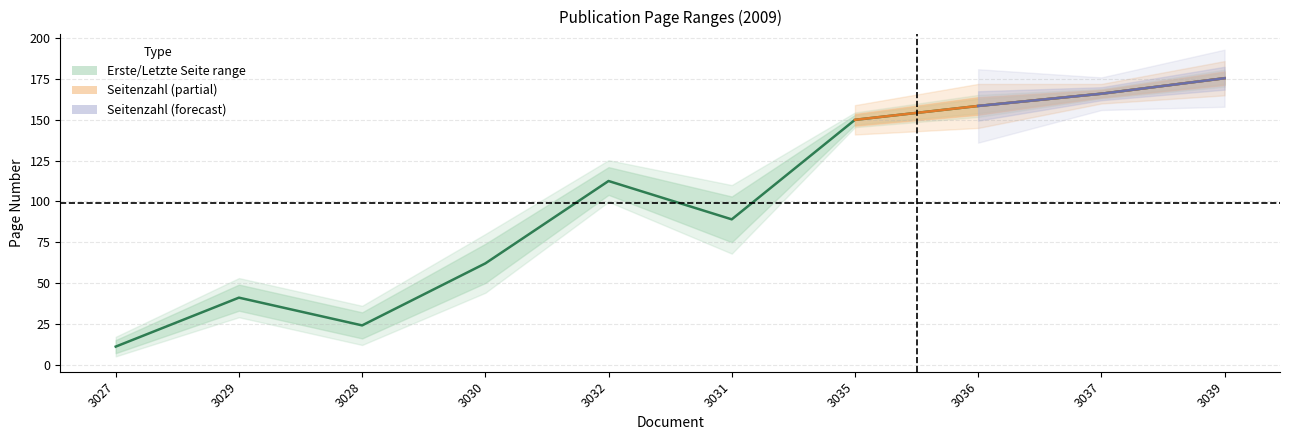

Does the chart display data point markers on the line(s)?

No